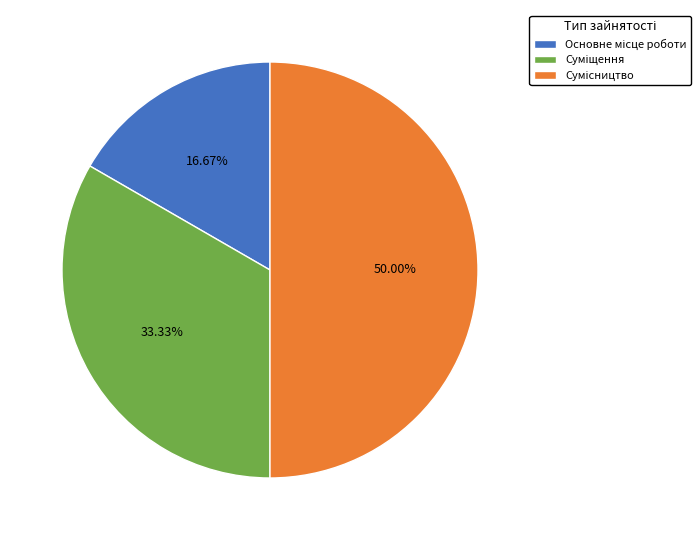

How many segments does this pie chart have?

3